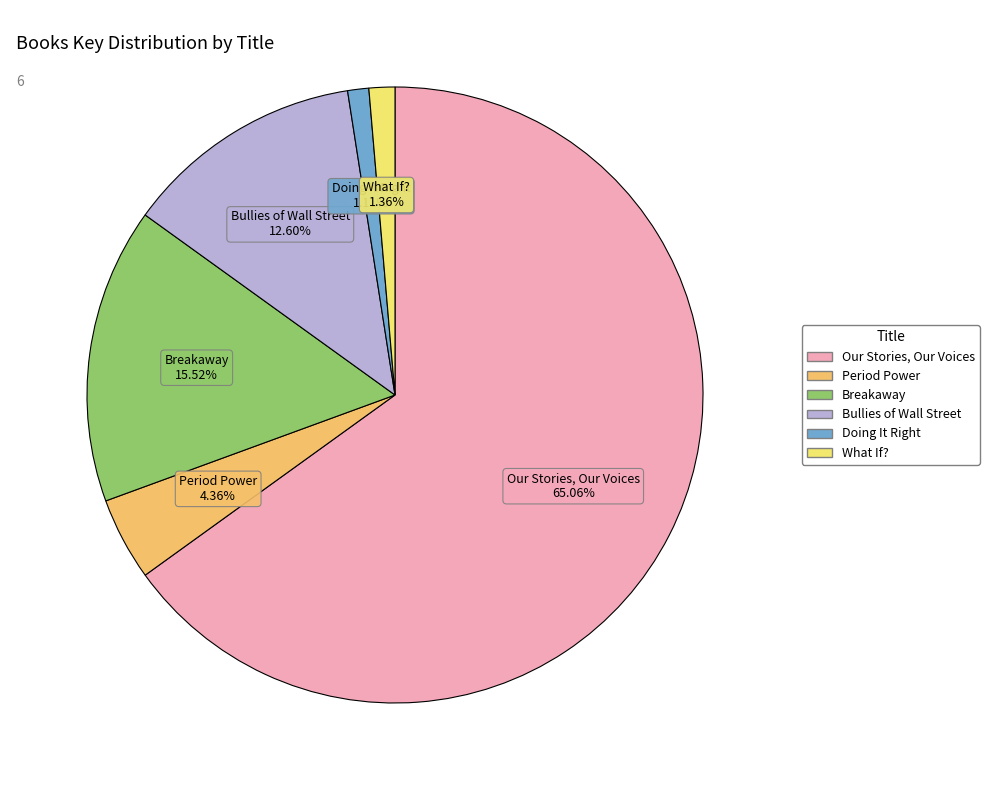

True or false: Breakaway accounts for 2% of the total.

False